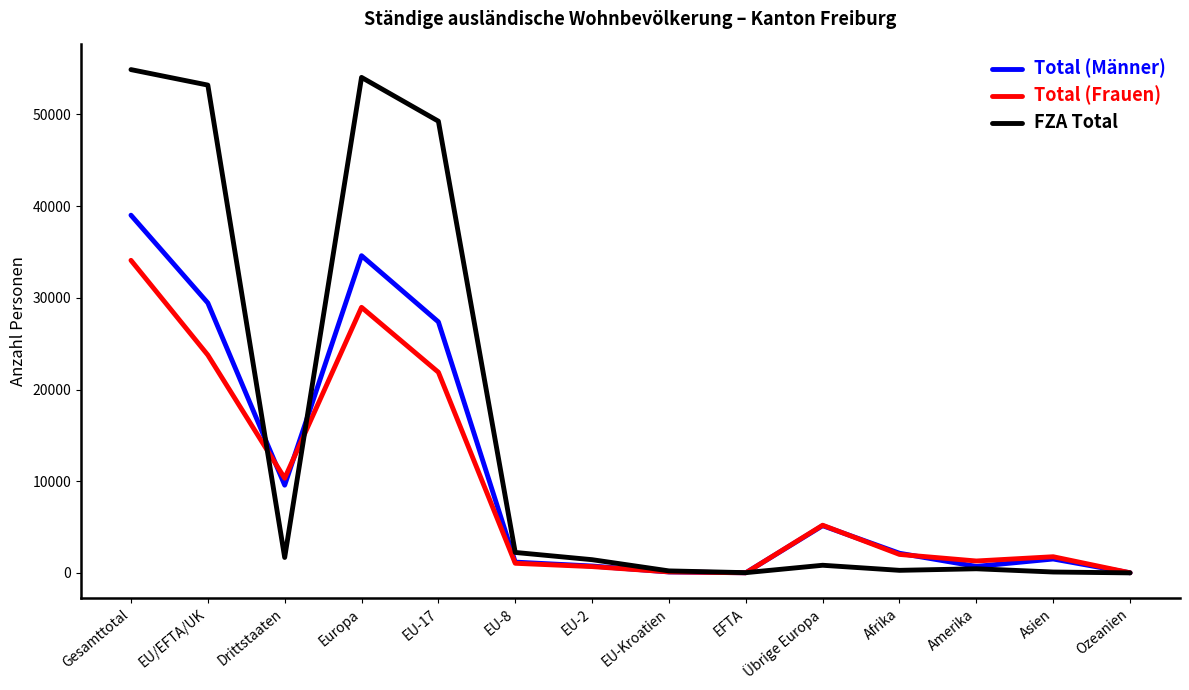

What is the sum of all FZA Total values?

218718